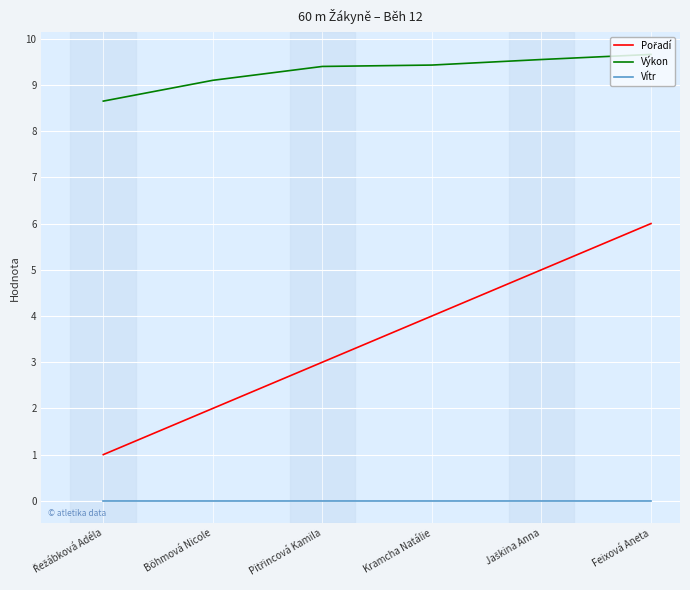

The Výkon series shows 9.4 at Kramcha Natálie. True or false?

True